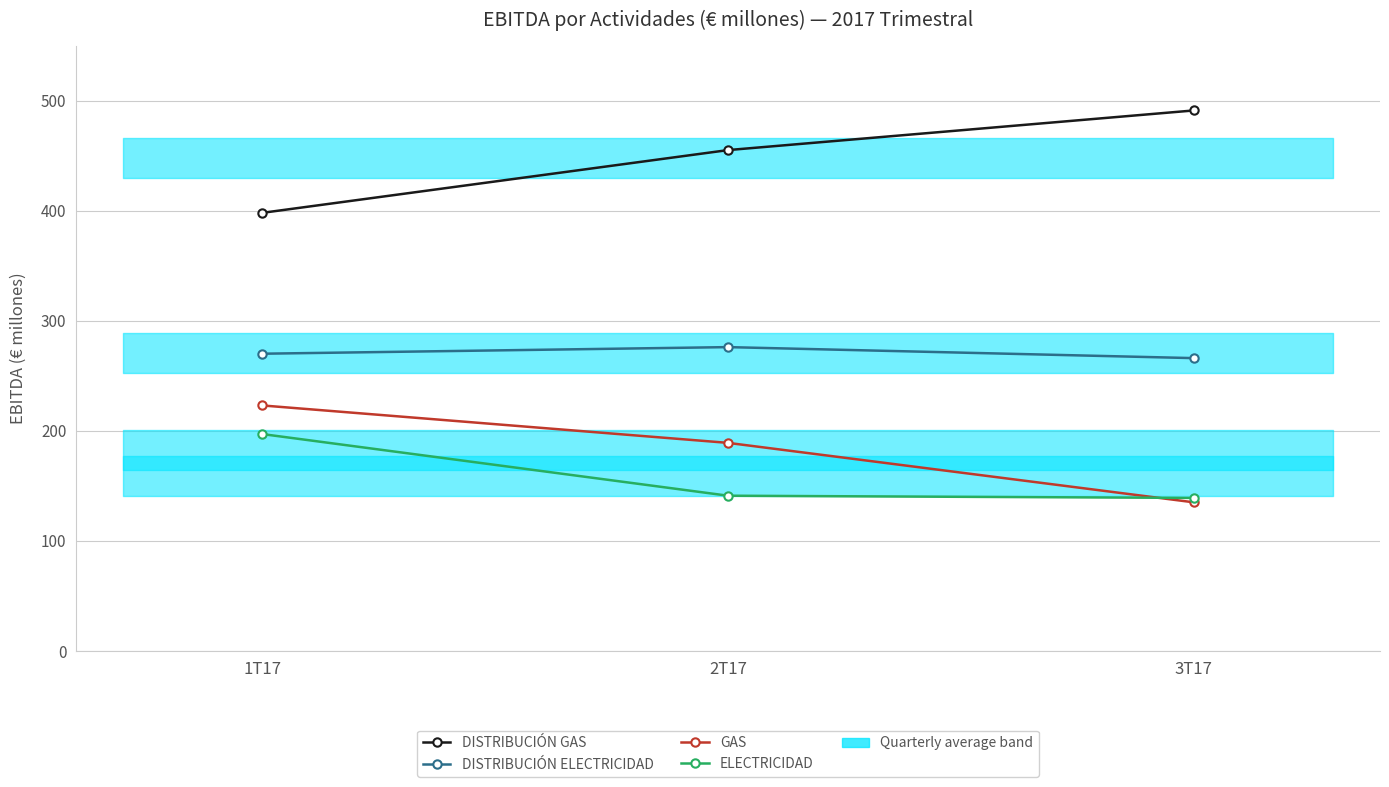

Between 3T17 and 2T17, which is larger?

3T17